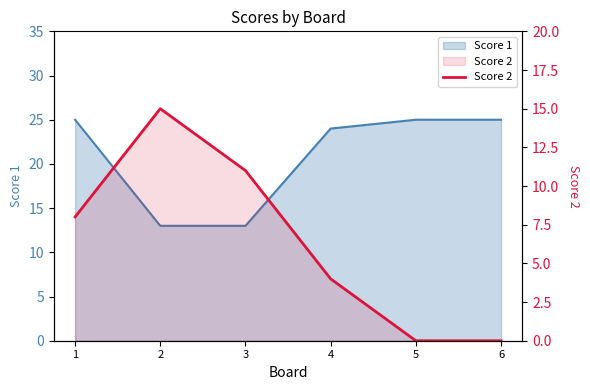

Read the value at 3, to the nearest 10.

10